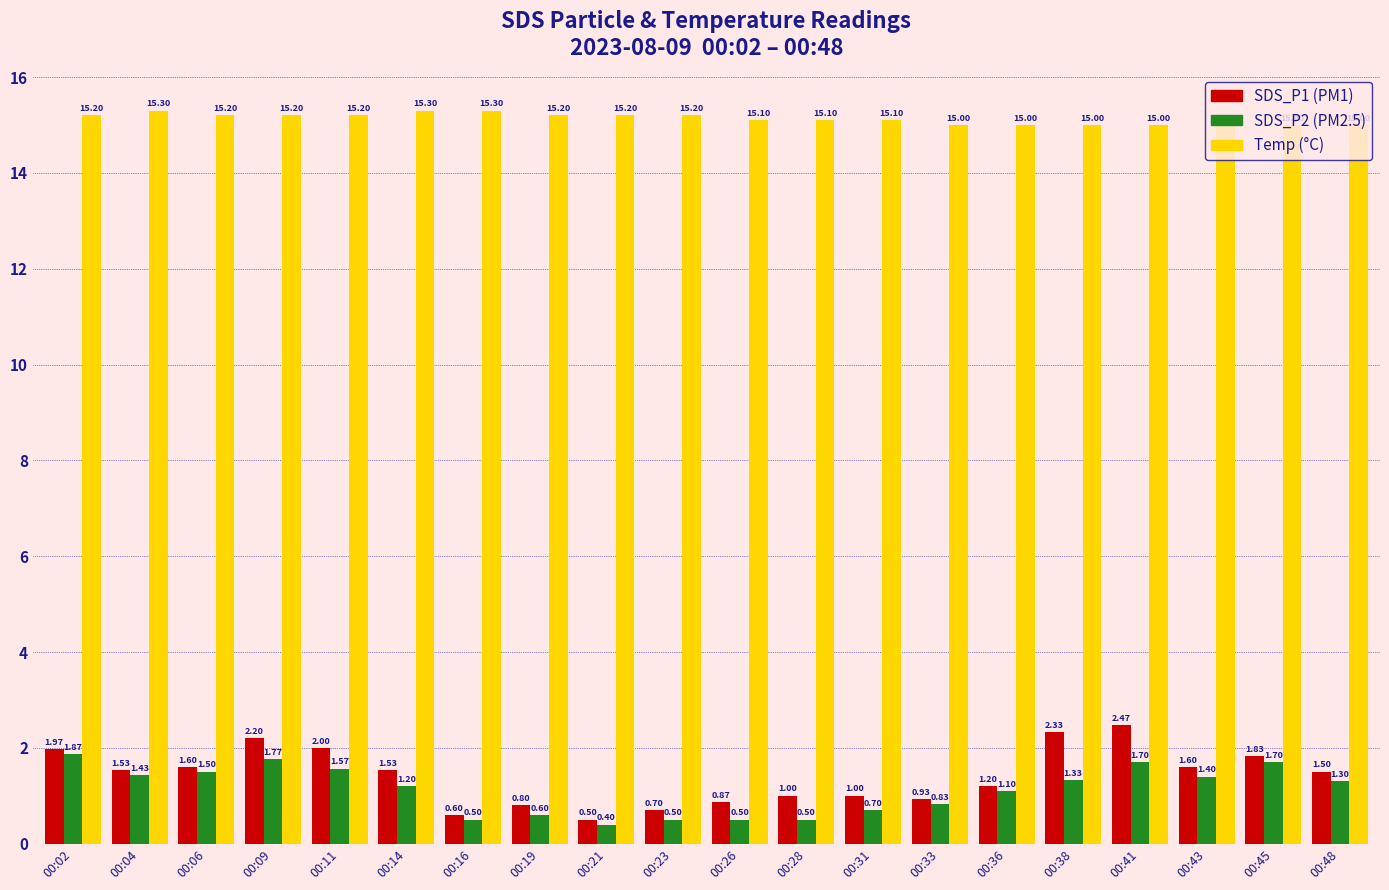

What is the total value across all series at 00:41?

19.2